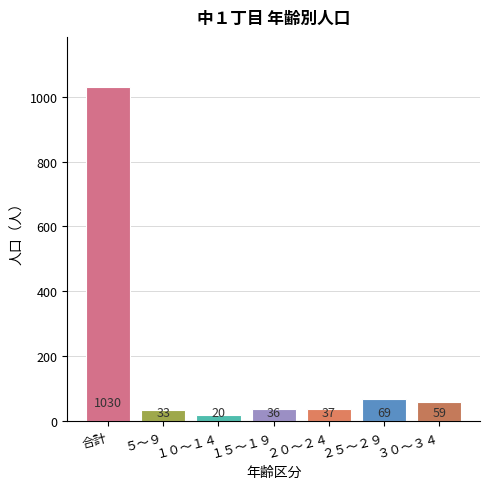

Reading left to right, what are all the values shown in this chart?

1030	33	20	36	37	69	59